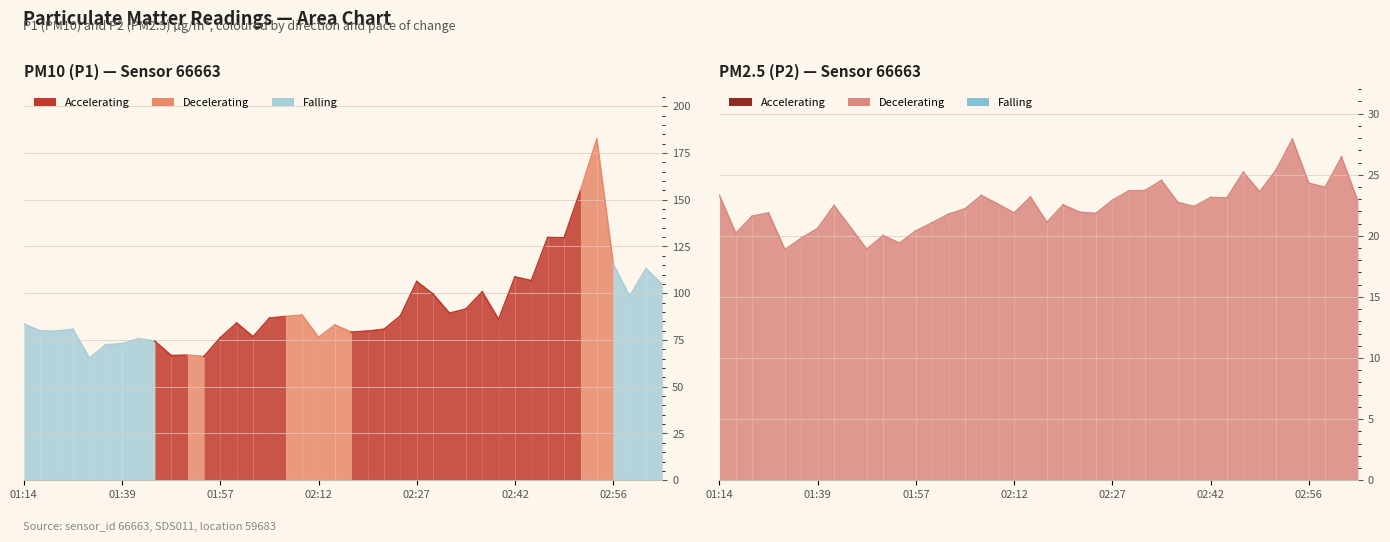

True or false: P2 and P1 cross at least once.

False